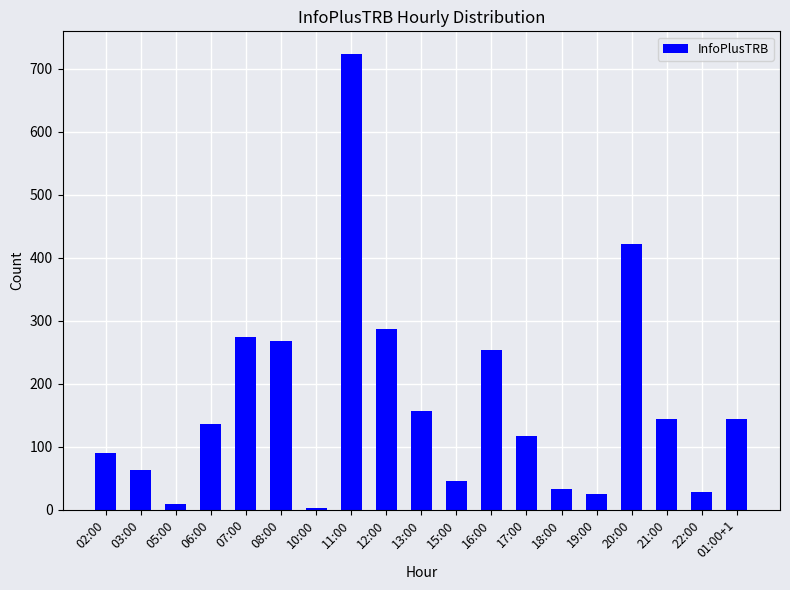

Between 02:00 and 19:00, which is larger?

02:00